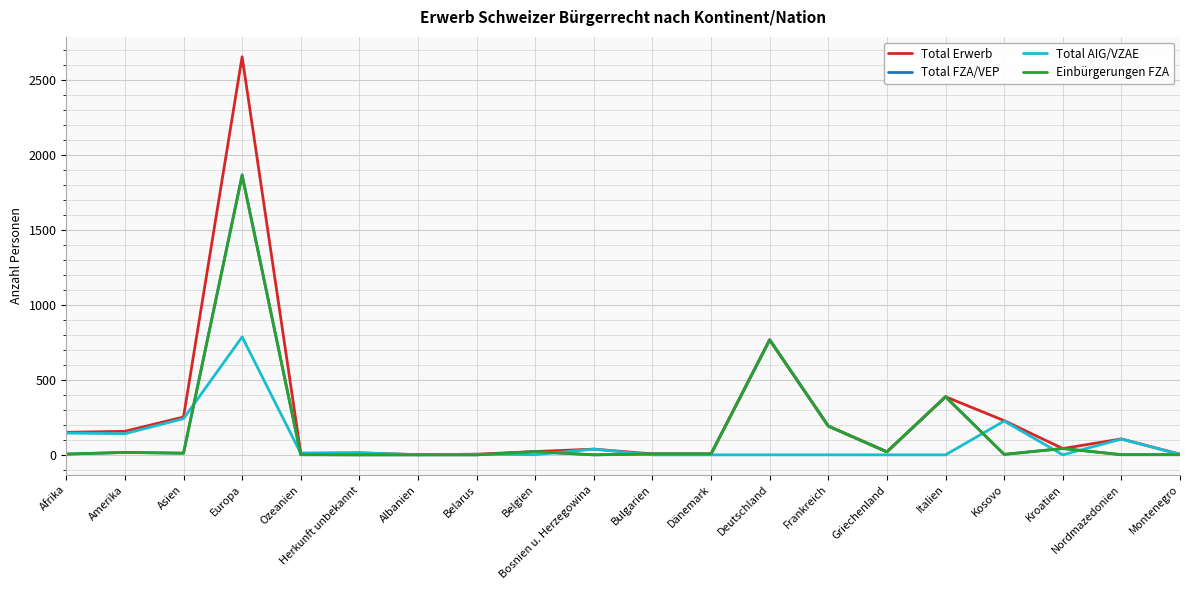

How many lines are shown in the chart?

4